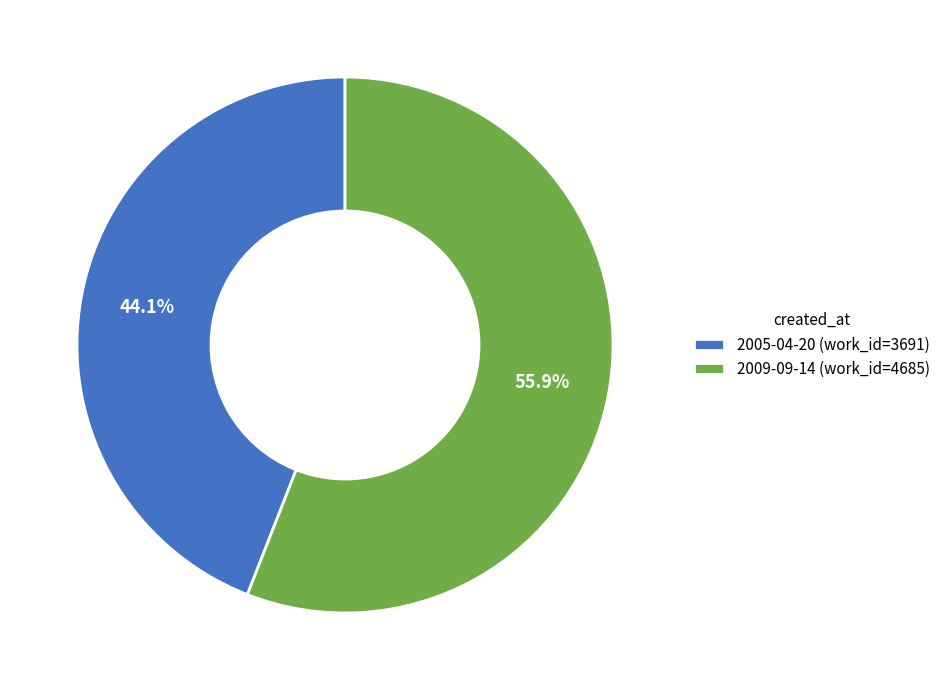

Approximately how many times larger is the value at 2005-04-20 compared to 2009-09-14?

0.8